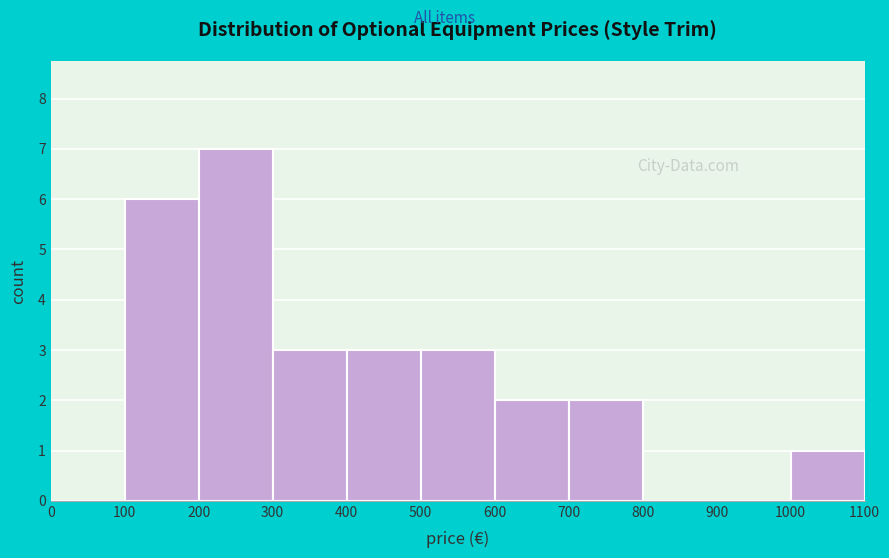

What is the height of the bar covering 400 to 500 on the x-axis? The values are not printed on the chart, so give them approximately, as read against the axis.

3